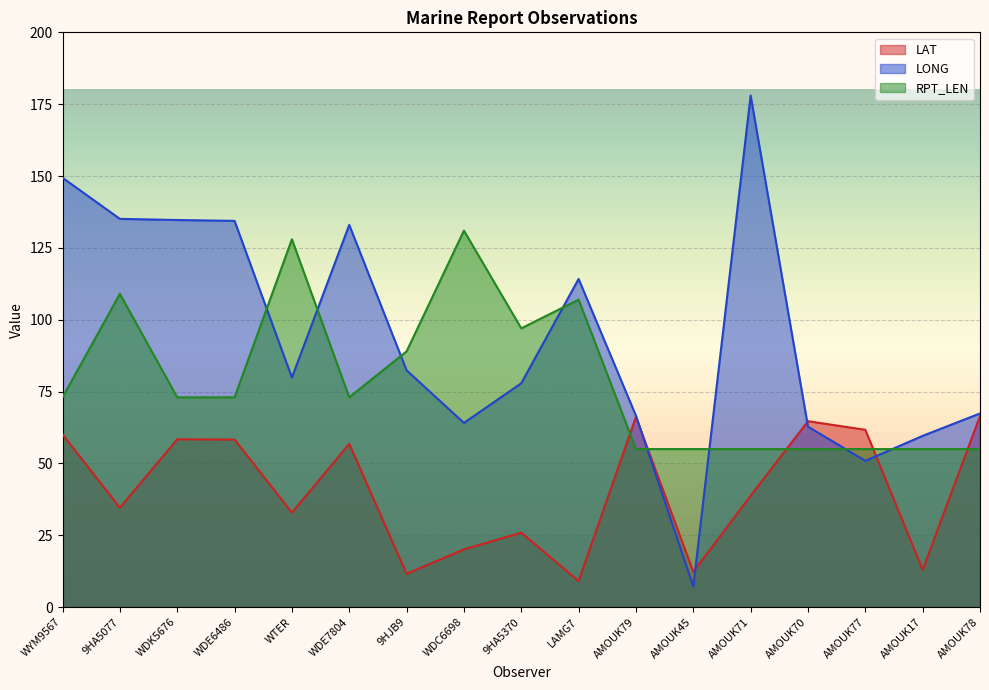

How many lines are shown in the chart?

3